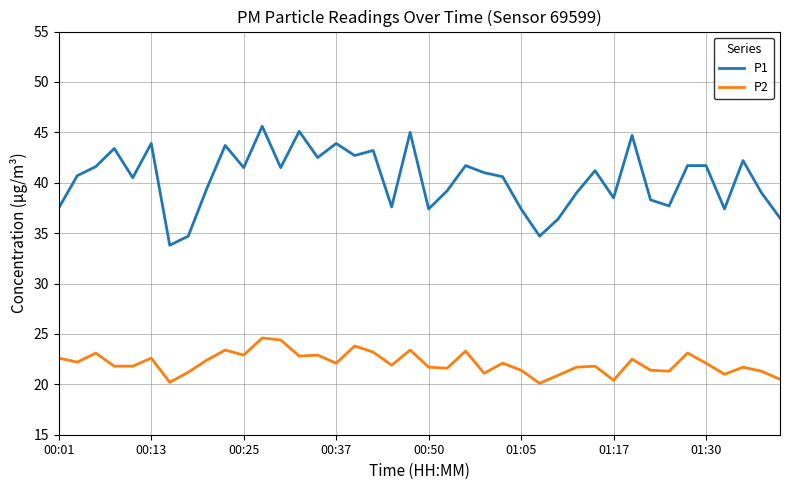

Rank the series by their maximum value, from lowest to highest.

P2, P1